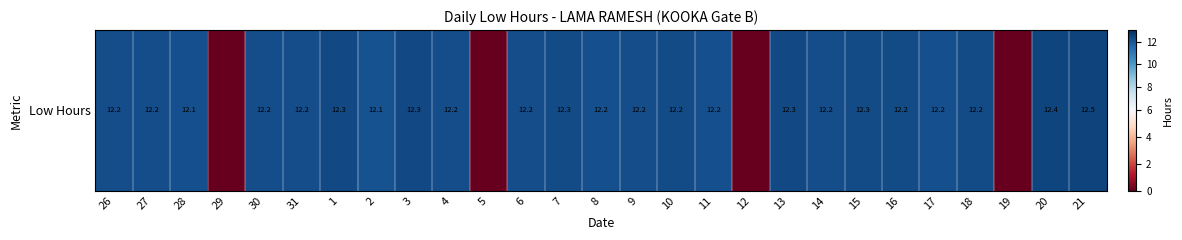

The value at 21 is 12.5. True or false?

True